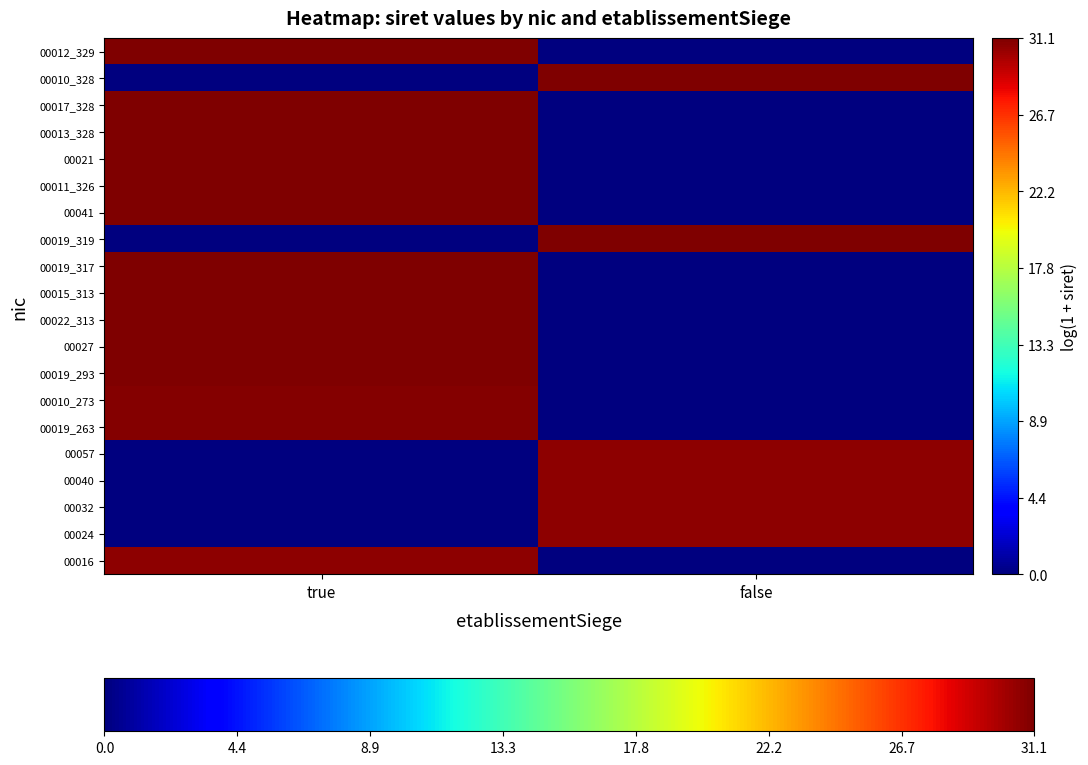

Which series has the largest range (max minus min)?

00012_329